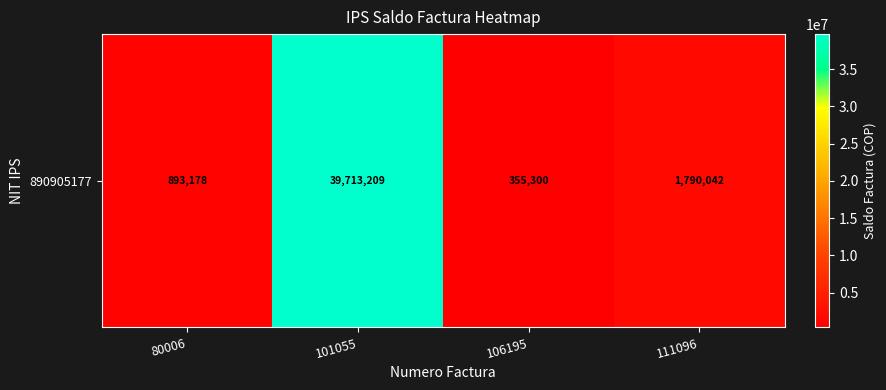

Approximately how many times larger is the value at 106195 compared to 111096?

0.2